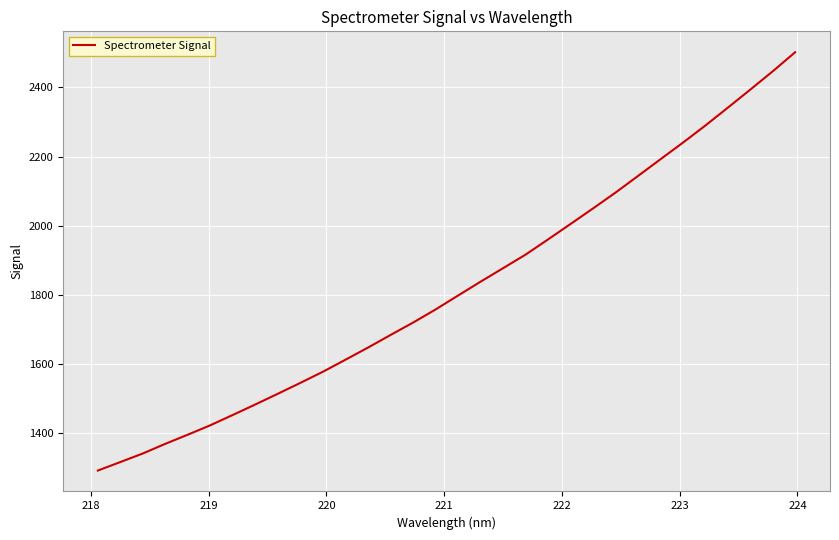

Count the number of categories in the chart.

32